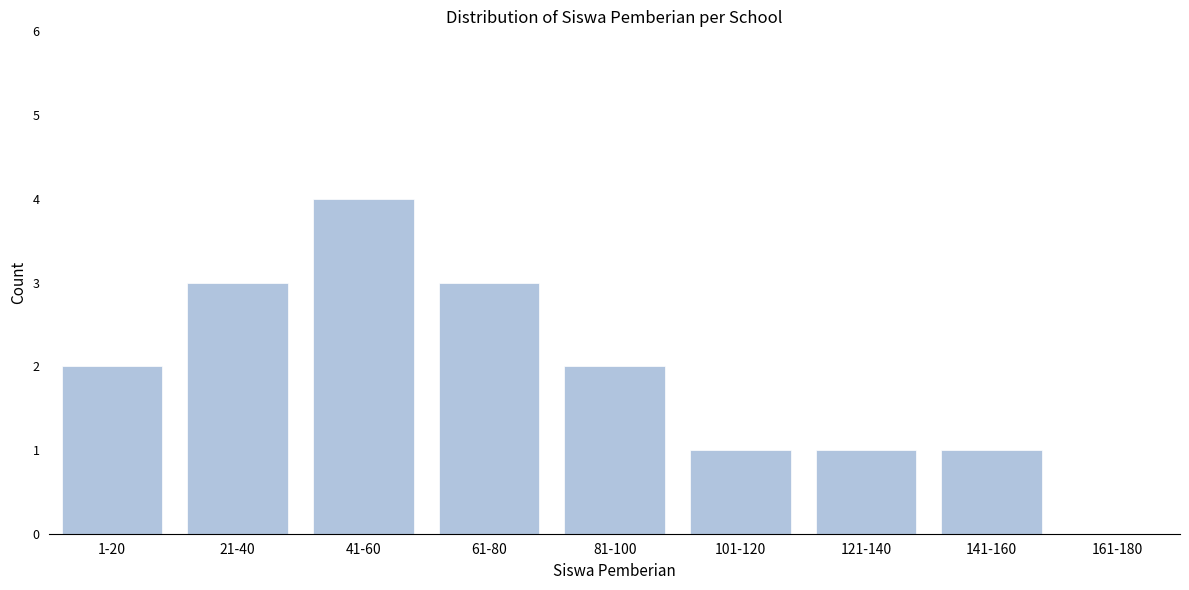

Reading left to right, what are all the values shown in this chart?

1-20=2	21-40=3	41-60=4	61-80=3	81-100=2	101-120=1	121-140=1	141-160=1	161-180=0